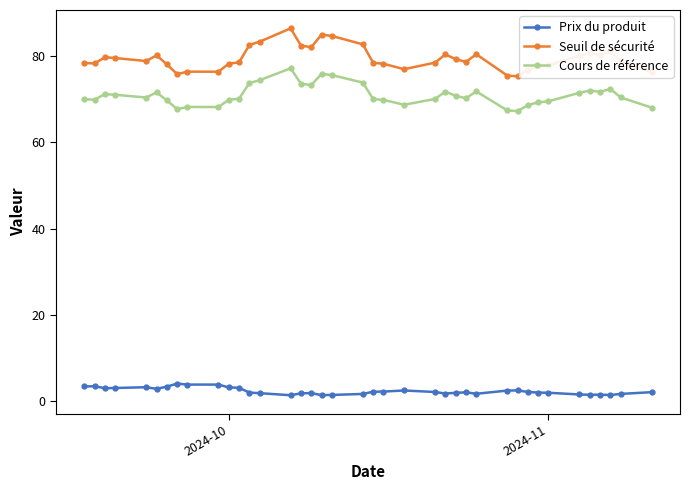

What is the value of the Seuil de sécurité point at the 28th from the left?

80.4